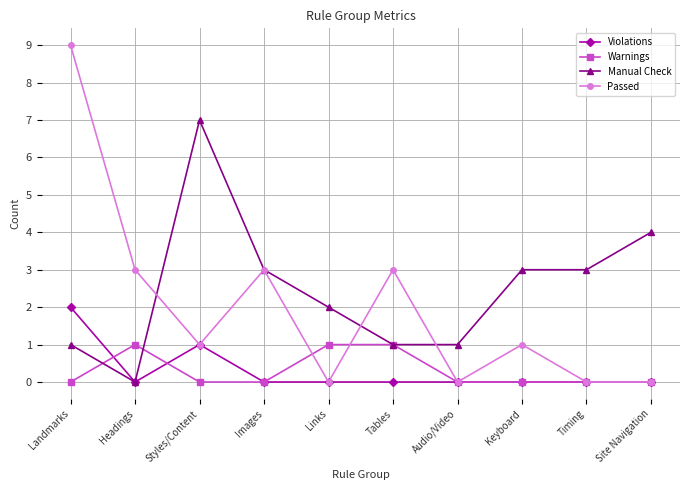

Count the number of data series in this chart.

4